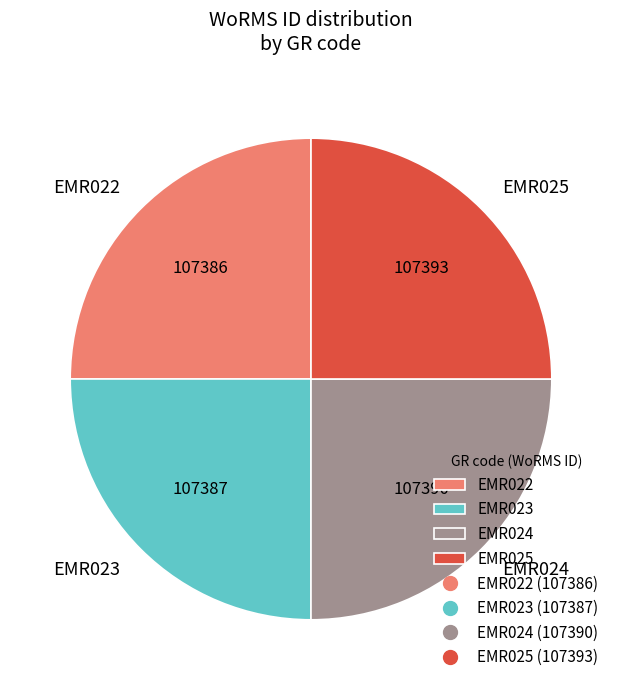

What is the ratio of the value at EMR022 to the value at EMR023?

1.0